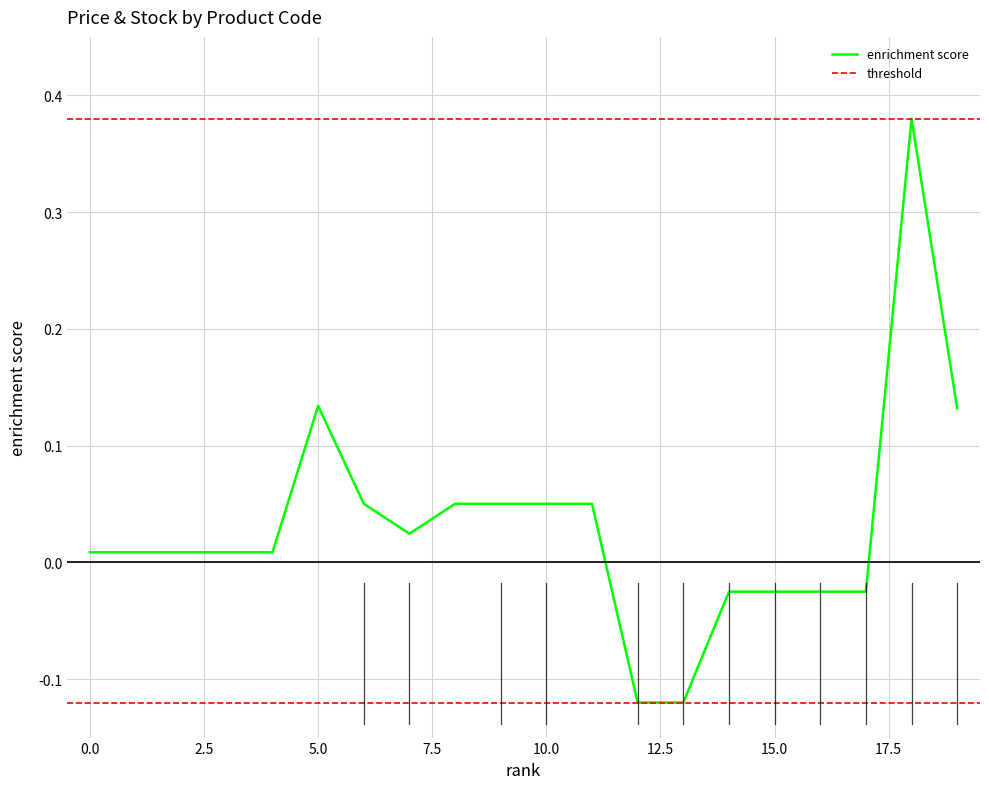

What is the smallest value displayed?

-0.1